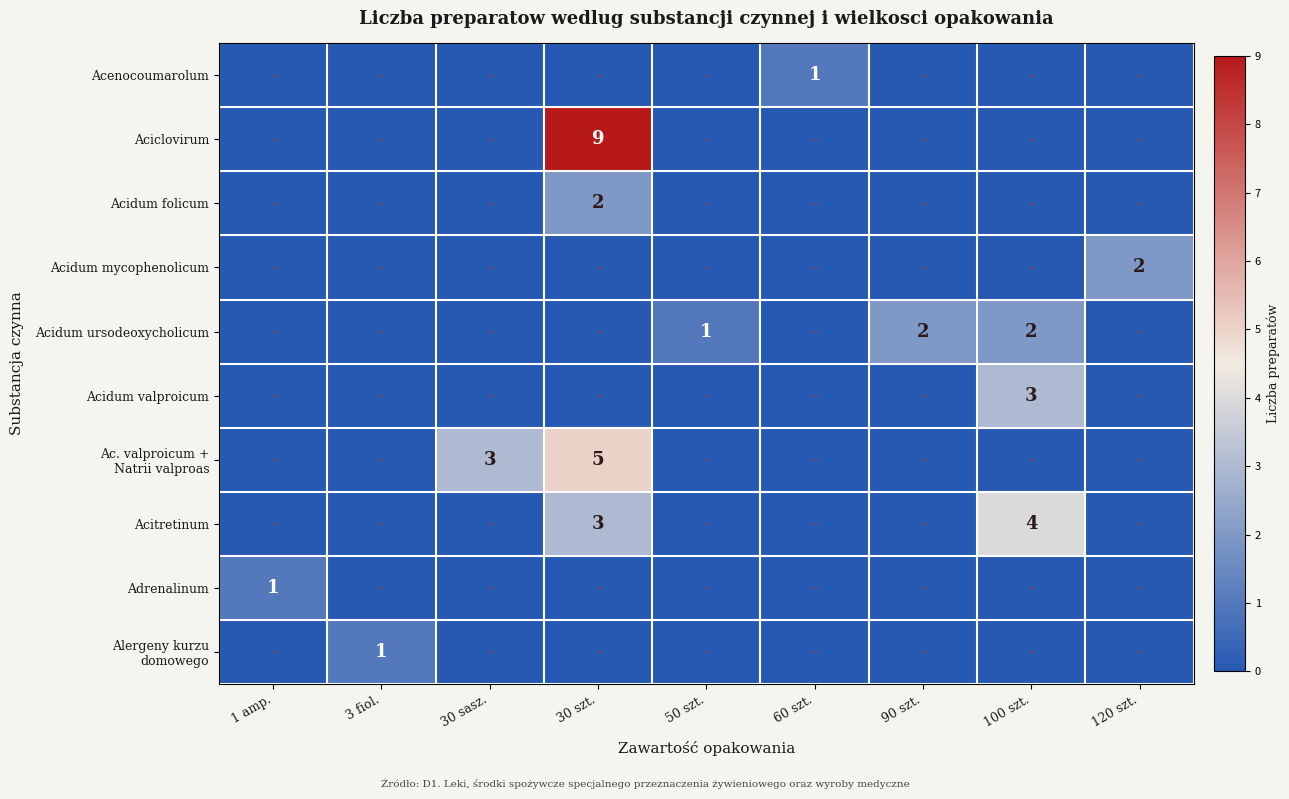

What is the spread (max minus min) of values at 60 szt.?

1